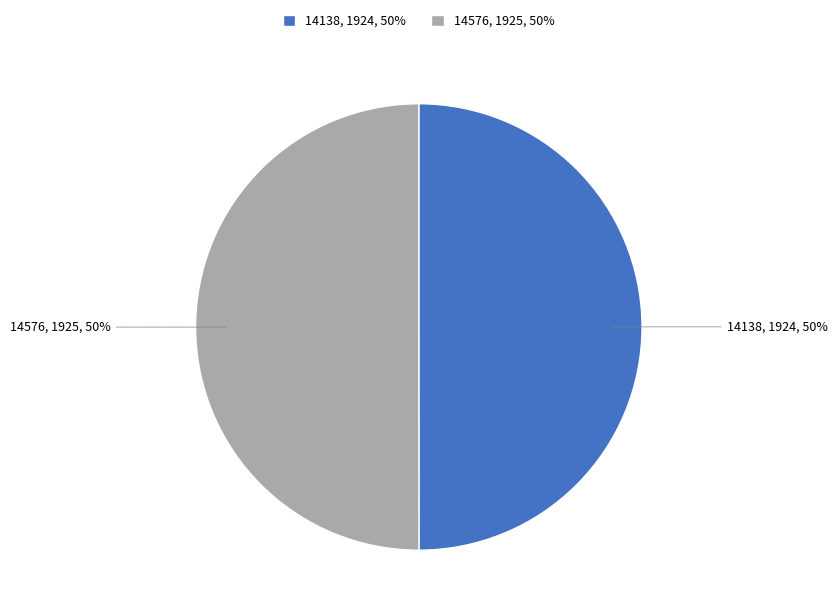

To the nearest percent, what is the combined percentage of 14138 and 14576?

100%